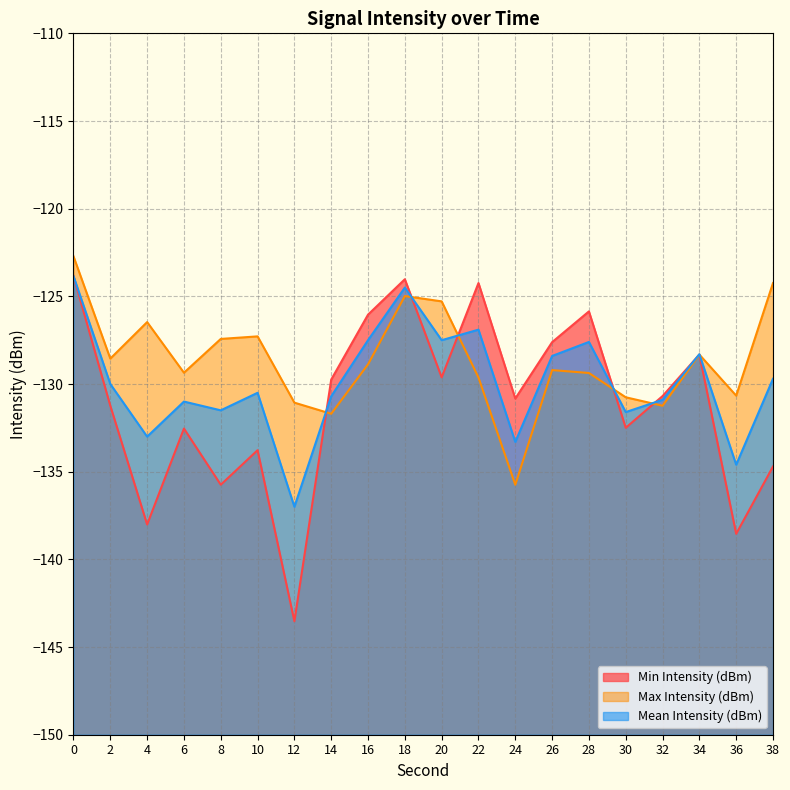

What is the difference between the maximum and second lowest values in the Mean Intensity (dBm) series?

10.8